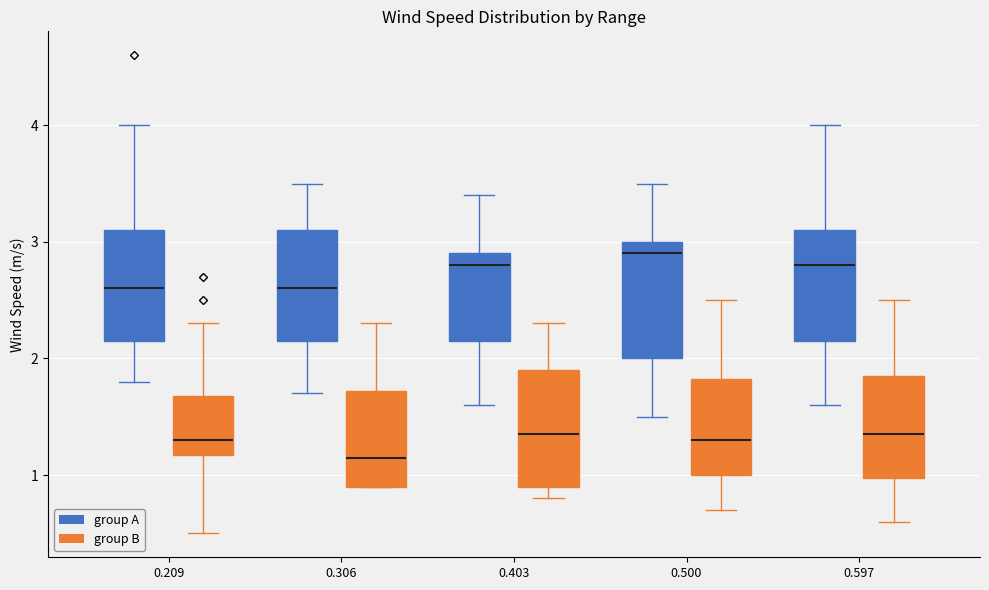

Reading left to right, read every box against the y-axis: the position of its median line, the range the box covers, and the ends of its whiskers. The values are not printed on the chart, so give them approximately, as read against the axis.

0.209 (group A): median 2.6, box 2.2 to 3.1, whiskers 1.8 to 4.0
0.209 (group B): median 1.3, box 1.2 to 1.7, whiskers 0.5 to 2.3
0.306 (group A): median 2.6, box 2.2 to 3.1, whiskers 1.7 to 3.5
0.306 (group B): median 1.2, box 0.9 to 1.7, whiskers 0.9 to 2.3
0.403 (group A): median 2.8, box 2.2 to 2.9, whiskers 1.6 to 3.4
0.403 (group B): median 1.4, box 0.9 to 1.9, whiskers 0.8 to 2.3
0.500 (group A): median 2.9, box 2.0 to 3.0, whiskers 1.5 to 3.5
0.500 (group B): median 1.3, box 1.0 to 1.8, whiskers 0.7 to 2.5
0.597 (group A): median 2.8, box 2.2 to 3.1, whiskers 1.6 to 4.0
0.597 (group B): median 1.4, box 1.0 to 1.9, whiskers 0.6 to 2.5